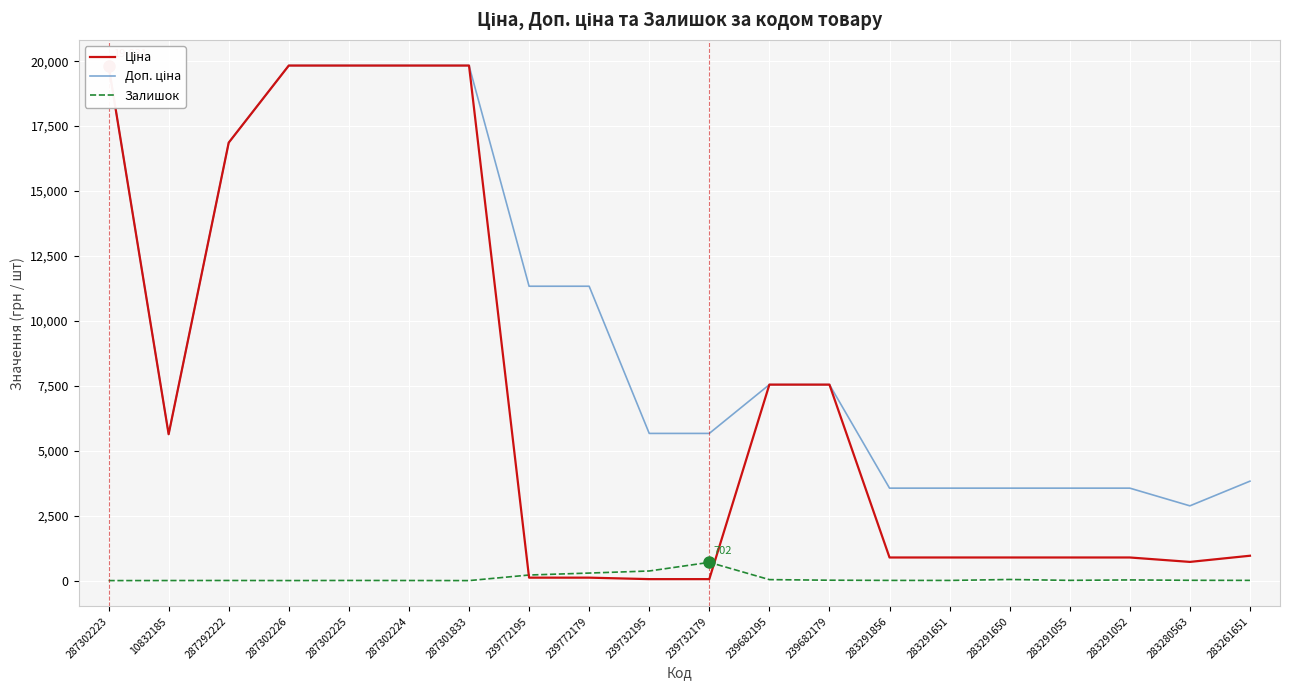

True or false: Доп. ціна and Залишок intersect in this chart.

False